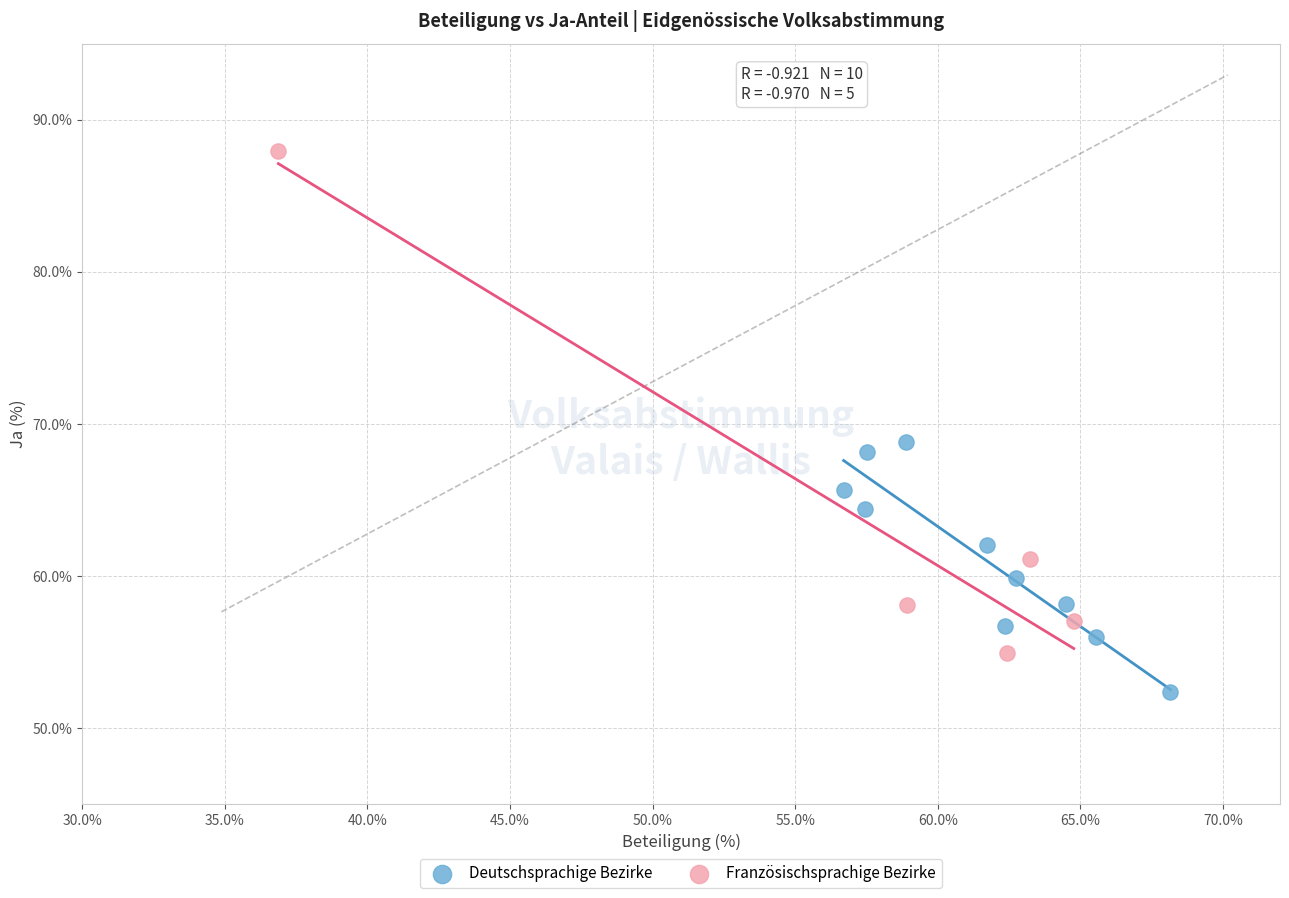

Which series contains the highest Y value?

Französischsprachige Bezirke